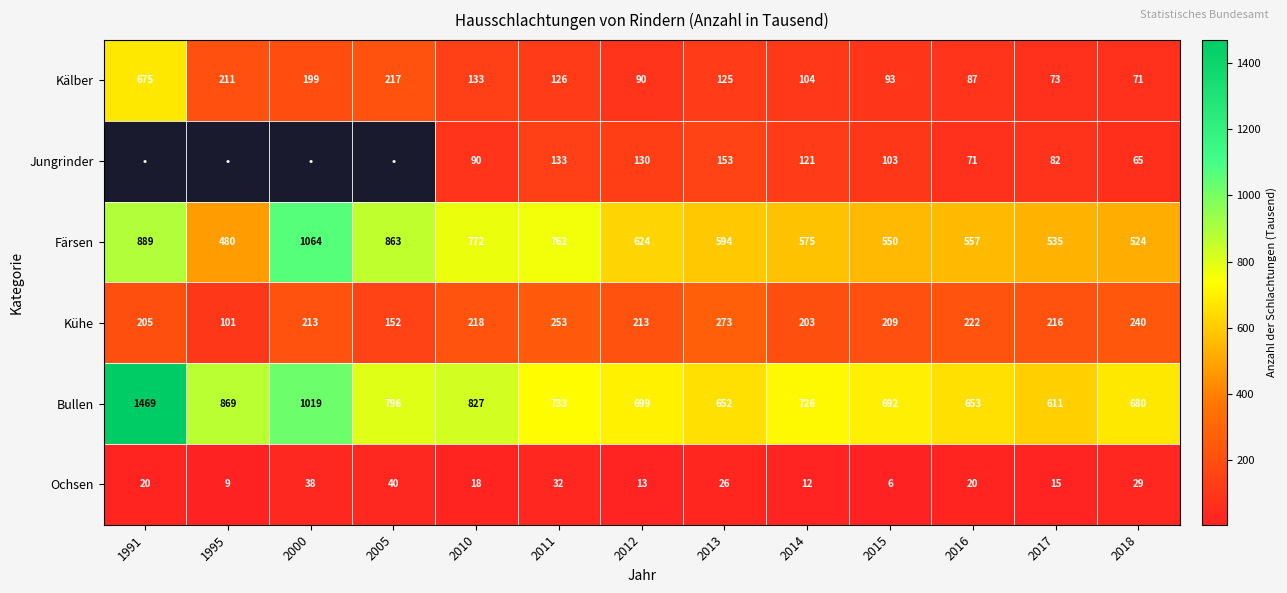

True or false: Jungrinder has a value of 105 at 2016.

False